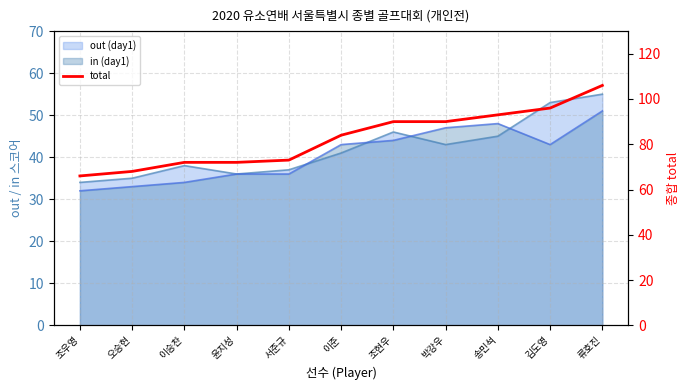

Is it true that the value at 박강우 is 90?

True